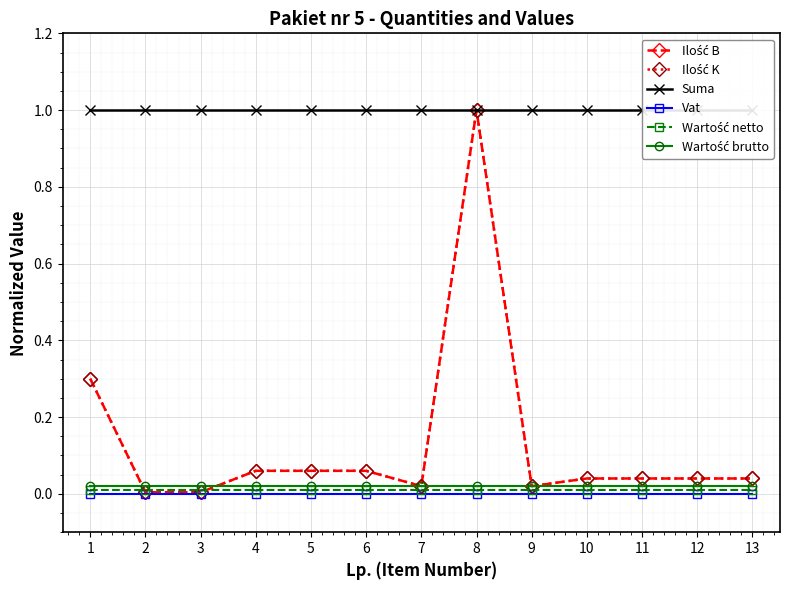

Where is Ilość K nearest to the value 0?

2